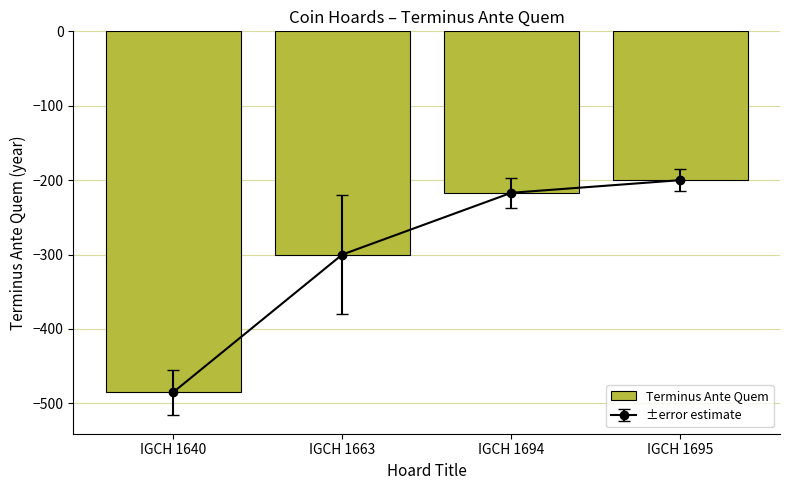

What is the value of the 2nd bar from the left?

-300